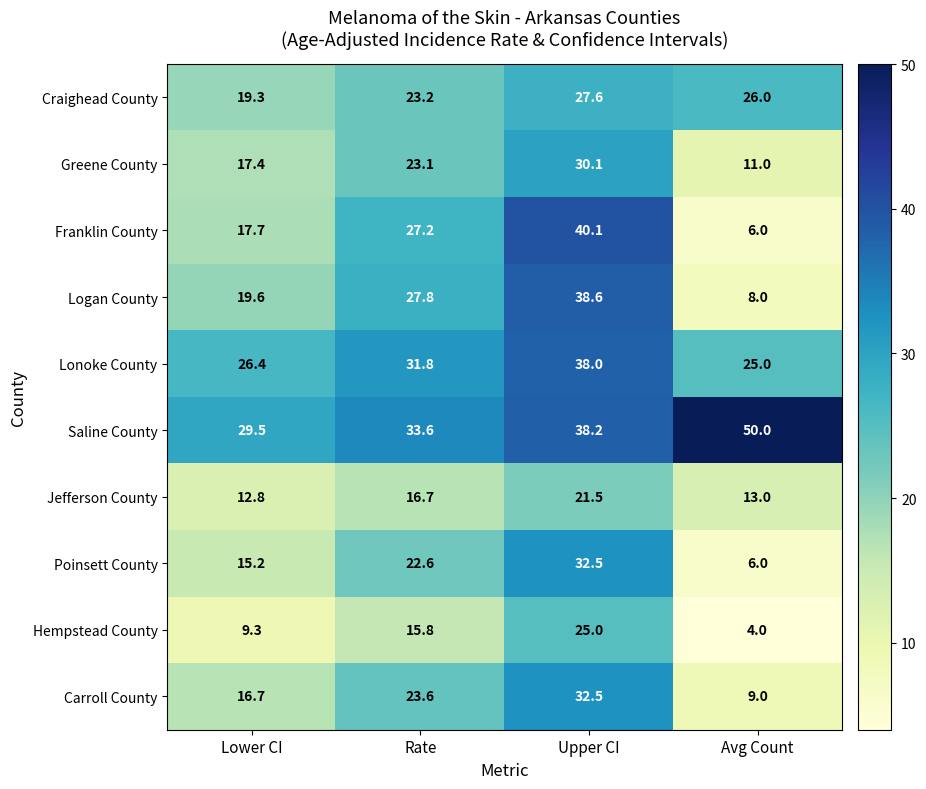

What is the difference between the highest and lowest values at Rate?

17.8